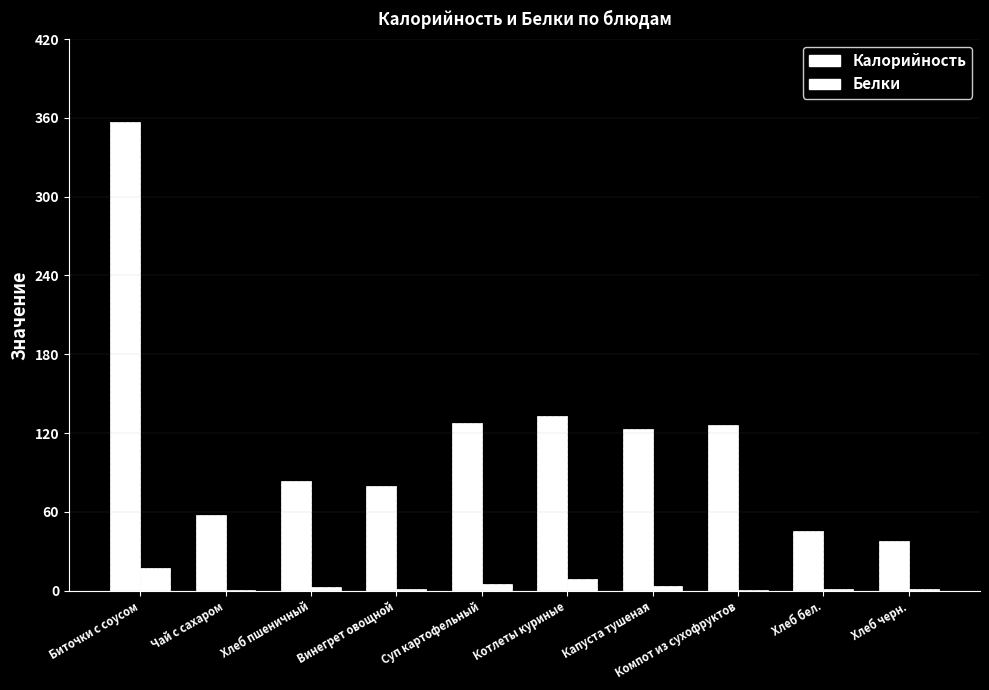

Is it true that Белки equals 14.2 at Котлеты куриные?

False